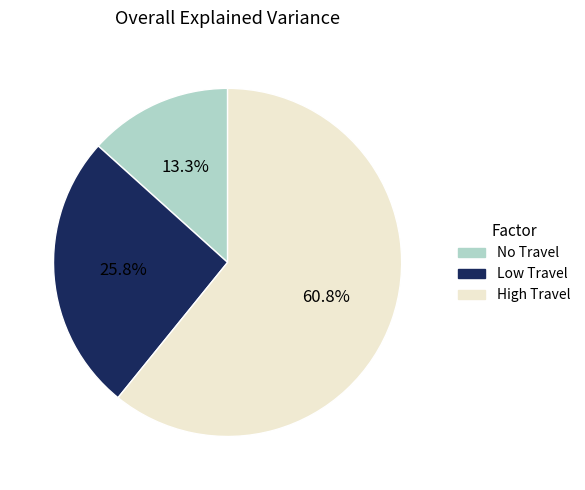

To the nearest percent, what is the difference between the largest and smallest slice percentages?

48%